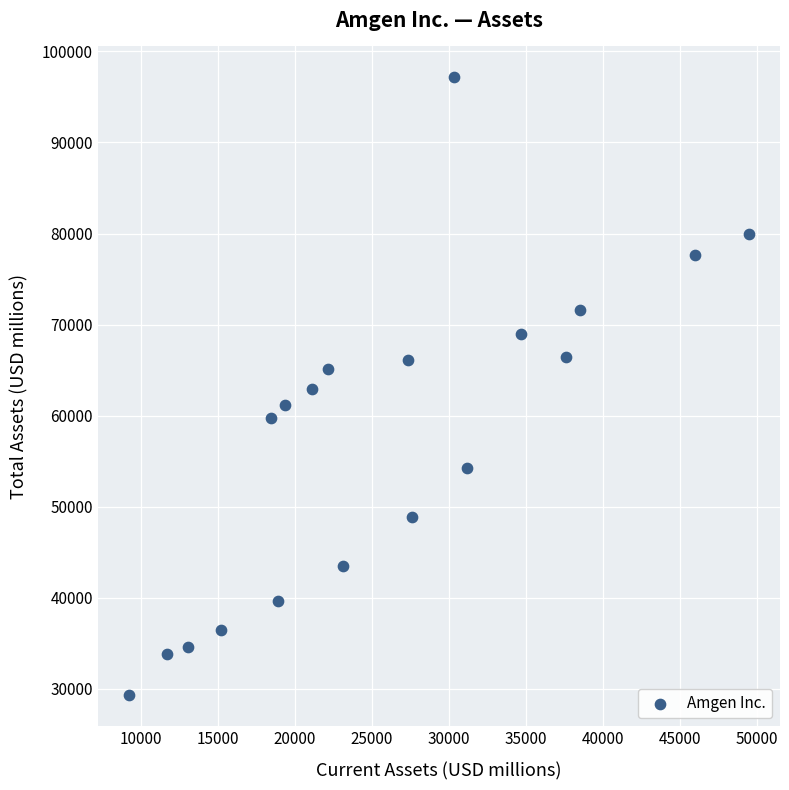

What is the range of X values (max minus min)?

40241